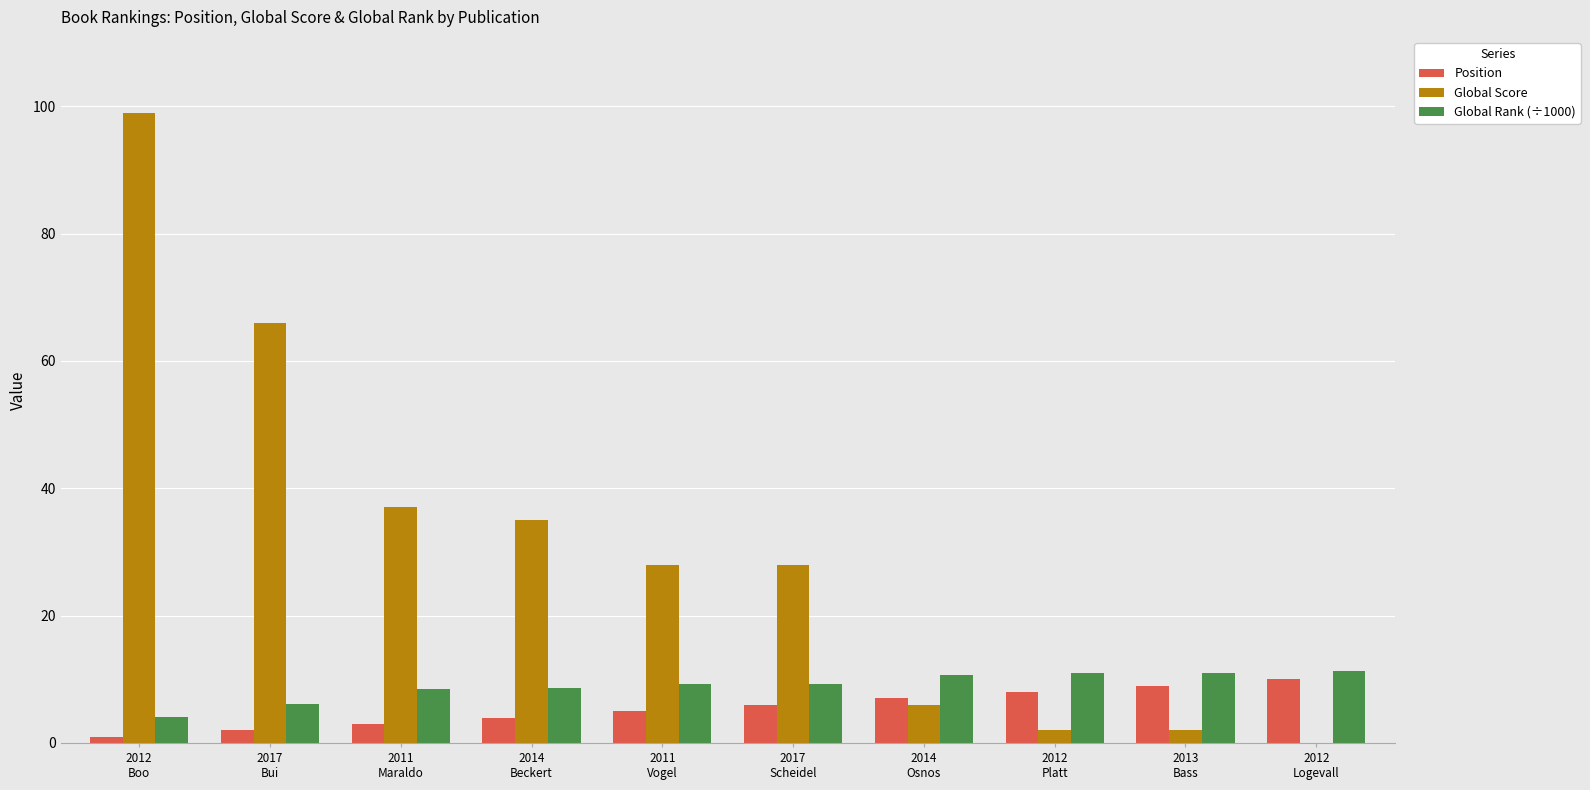

What is the difference between the Position values at 2017
Scheidel and 2013
Bass?

3.0